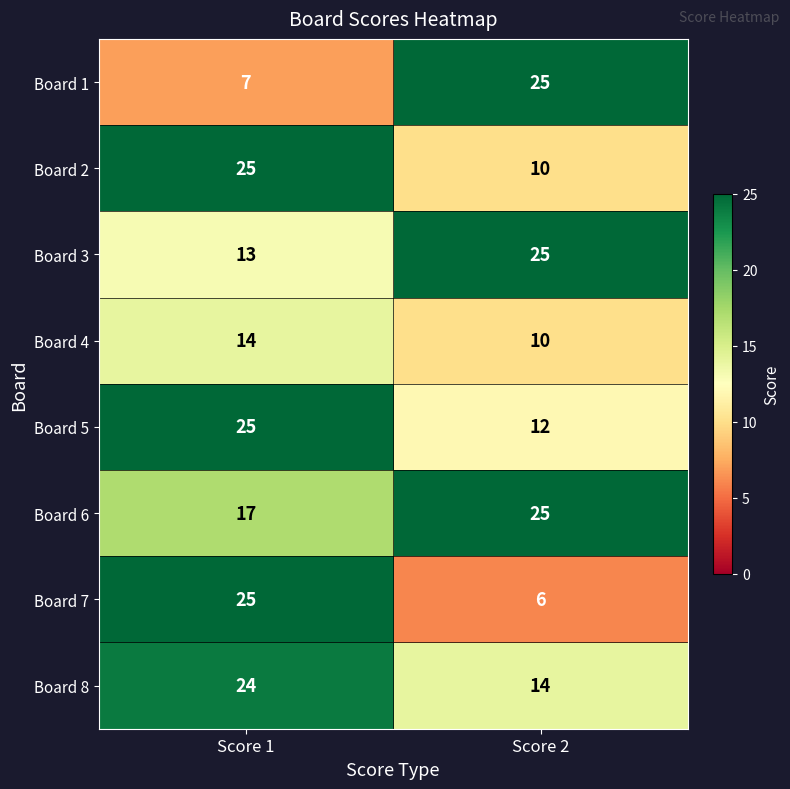

Reading left to right, transcribe all the data shown in this chart.

Board 1: Score 1=7	Score 2=25
Board 2: Score 1=25	Score 2=10
Board 3: Score 1=13	Score 2=25
Board 4: Score 1=14	Score 2=10
Board 5: Score 1=25	Score 2=12
Board 6: Score 1=17	Score 2=25
Board 7: Score 1=25	Score 2=6
Board 8: Score 1=24	Score 2=14